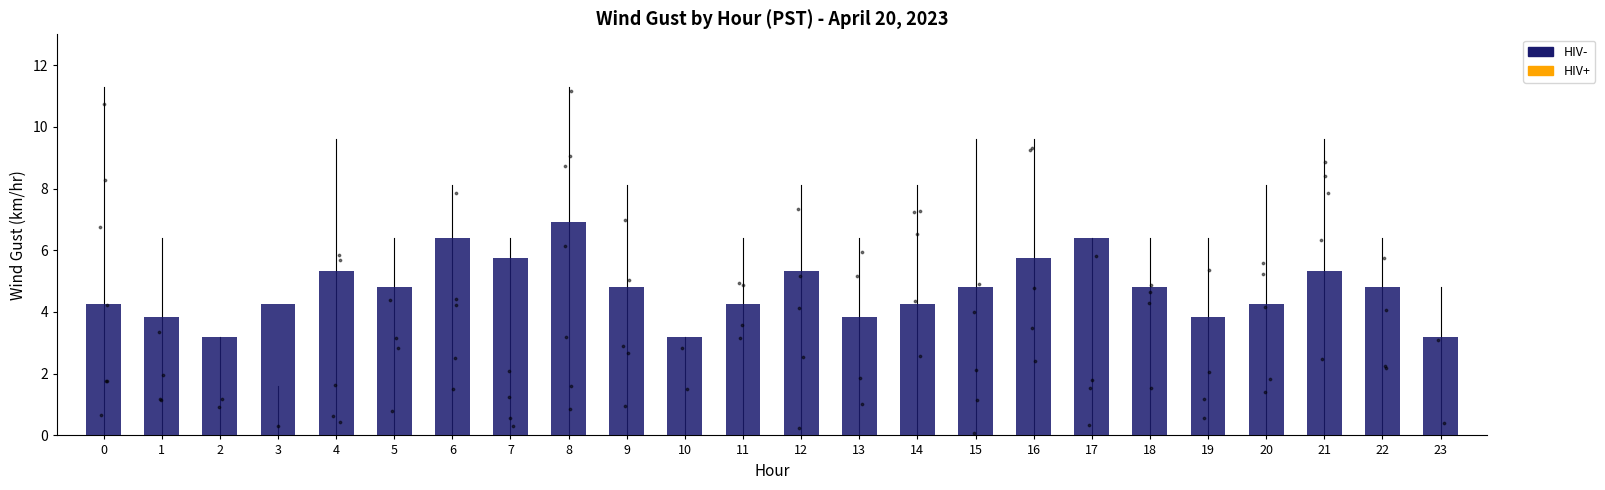

Which has a higher value, 12 or 0?

12